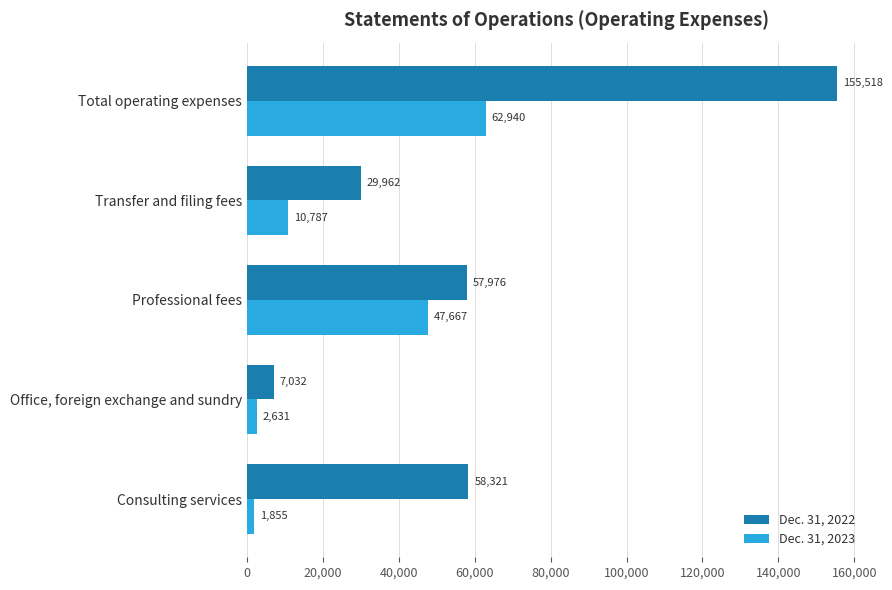

How many distinct data groups are displayed?

2